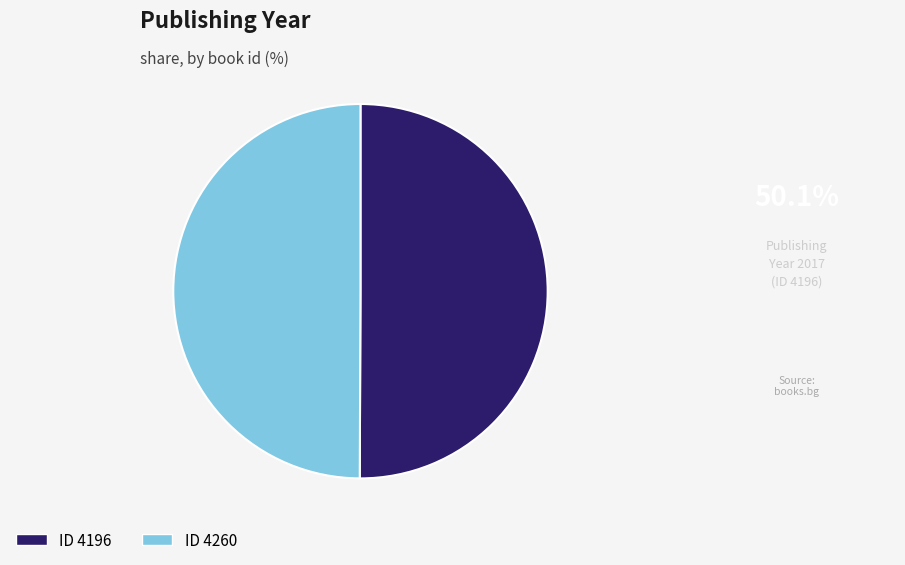

How many segments does this pie chart have?

2